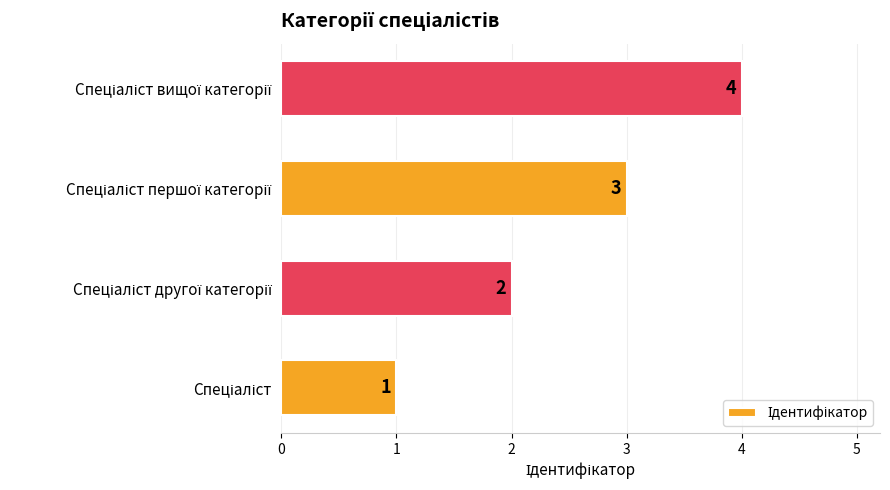

What is the maximum value shown in the chart?

4